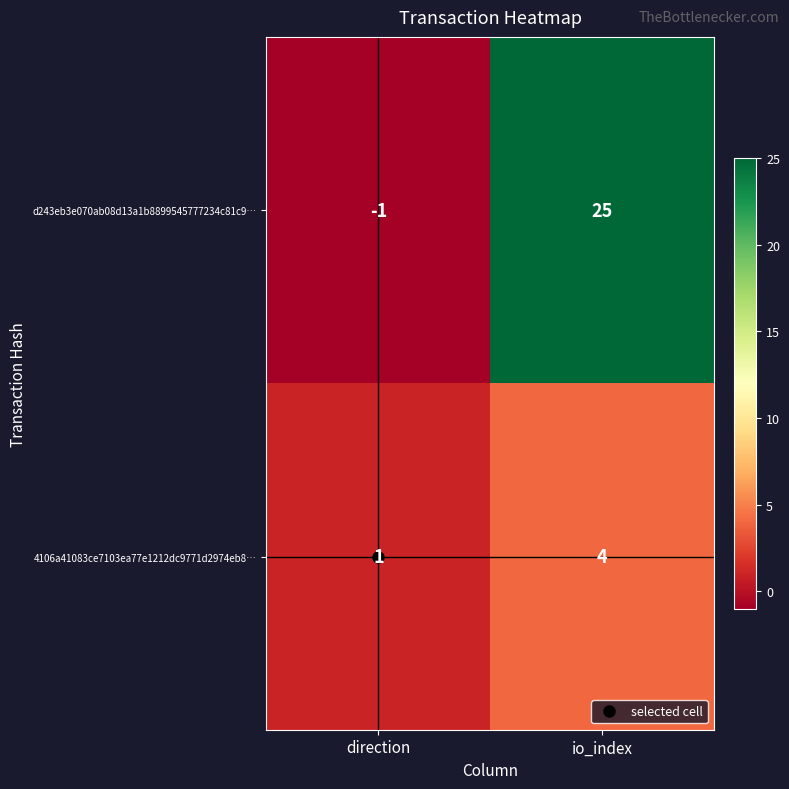

What is the maximum value shown in the chart?

25